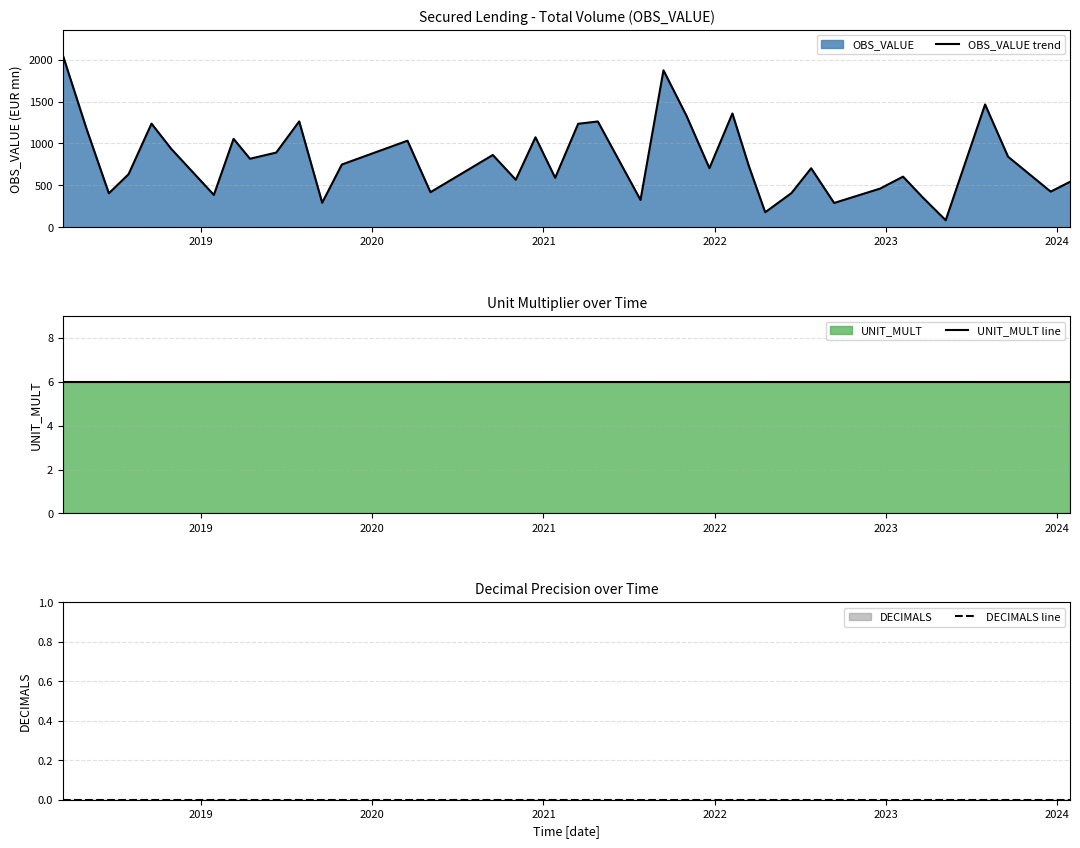

Which series has the largest range (max minus min)?

OBS_VALUE trend